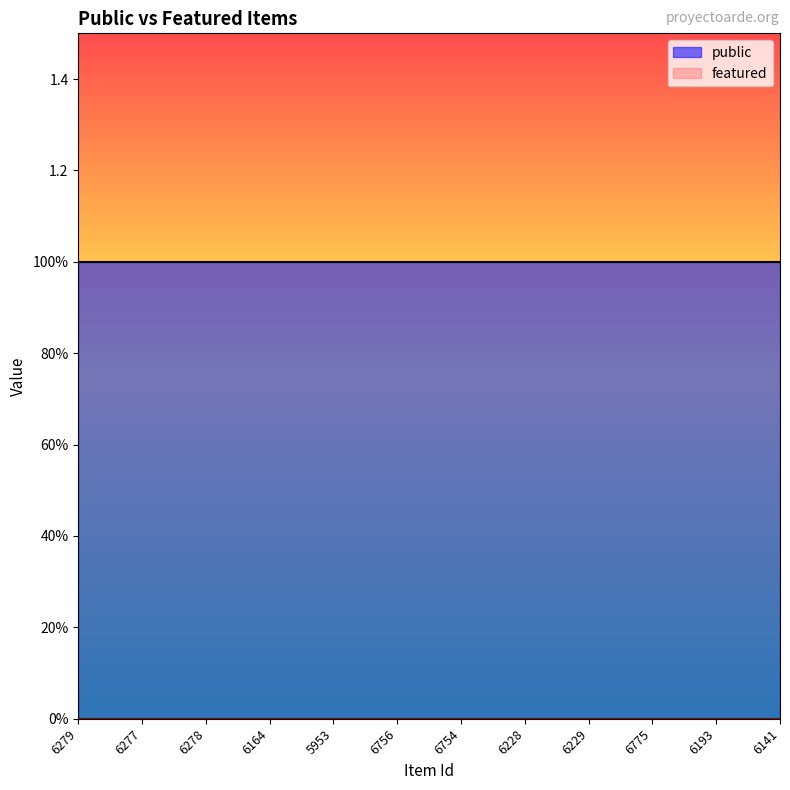

Reading left to right, transcribe all the data shown in this chart.

public: 1	1	1	1	1	1	1	1	1	1	1	1
featured: 0	0	0	0	0	0	0	0	0	0	0	0